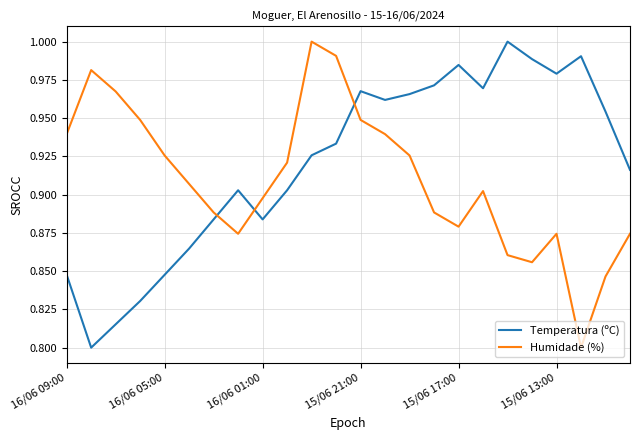

What are all the series names shown in the legend?

Temperatura (ºC), Humidade (%)